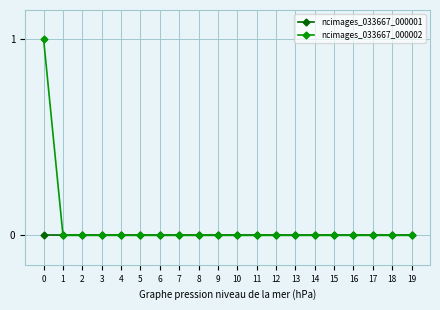

Is it true that ncimages_033667_000001 equals 0 at 16?

True